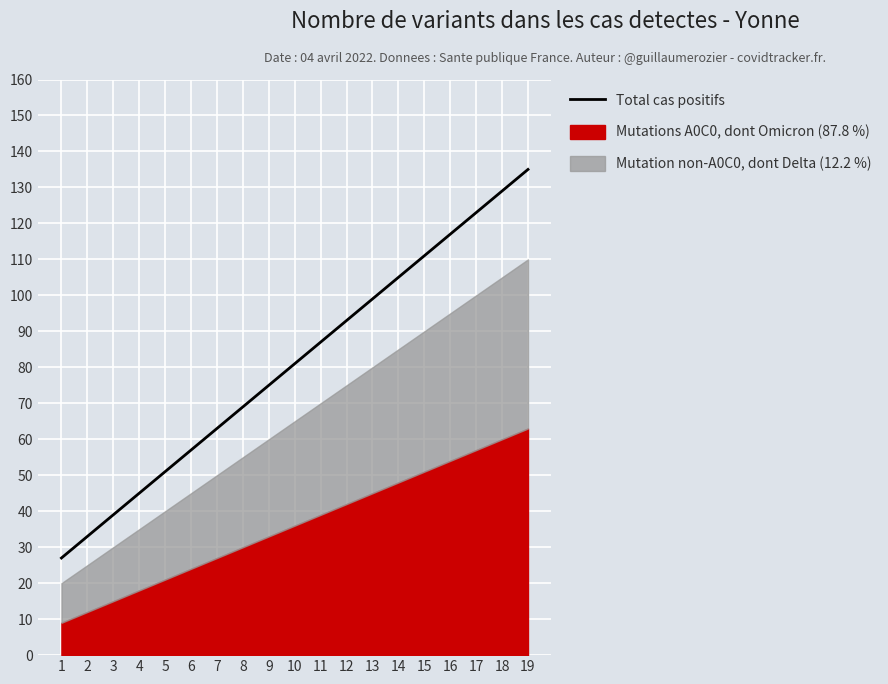

At which label is the value closest to 81?

10